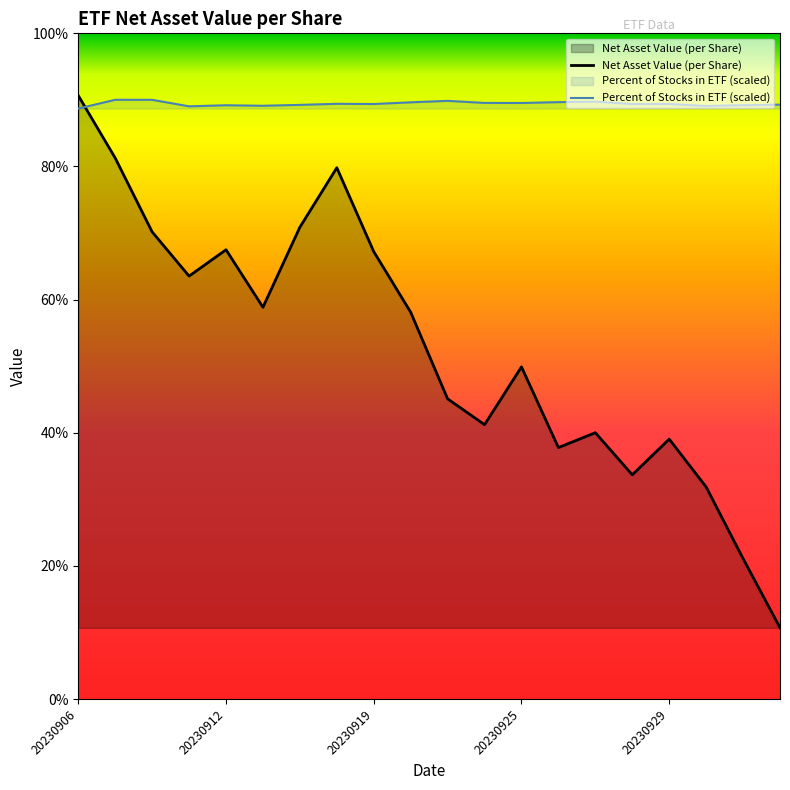

Is it true that Net Asset Value (per Share) equals 1887.4 at 15?

True